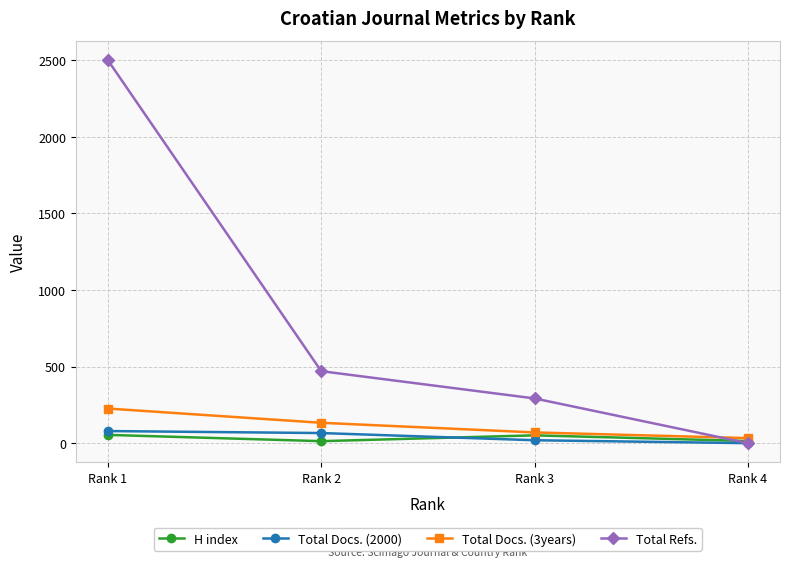

Which category has the lowest value in the Total Refs. series?

Rank 4